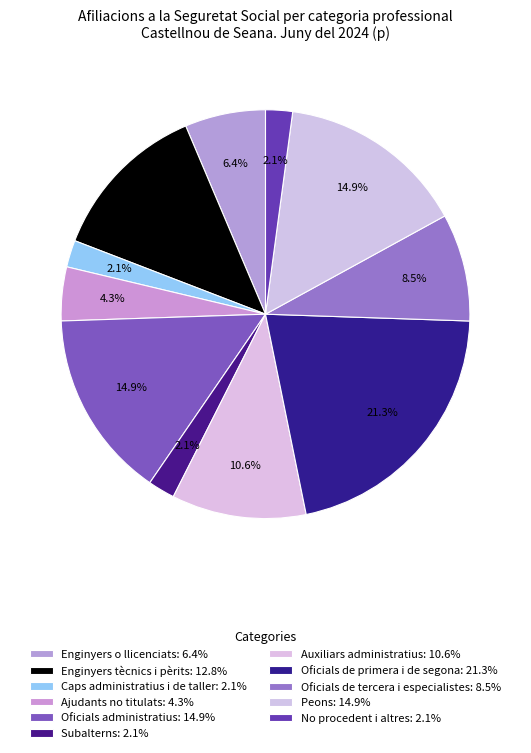

Is the sum of Oficials de tercera i especialistes and Oficials administratius greater than half?

No